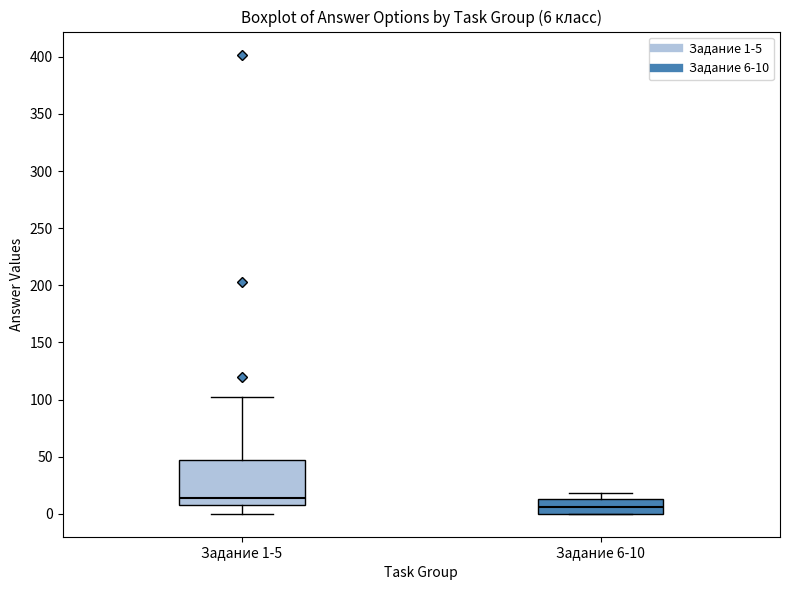

Which box has the lowest median line?

Задание 6-10